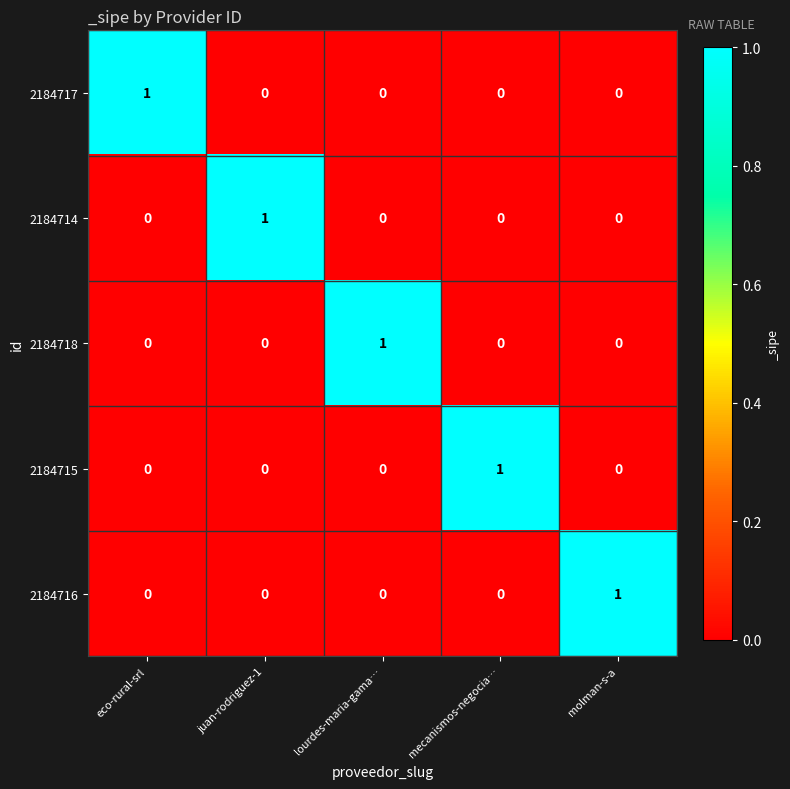

Reading left to right, what are all the values shown in this chart?

2184717: 1	0	0	0	0
2184714: 0	1	0	0	0
2184718: 0	0	1	0	0
2184715: 0	0	0	1	0
2184716: 0	0	0	0	1